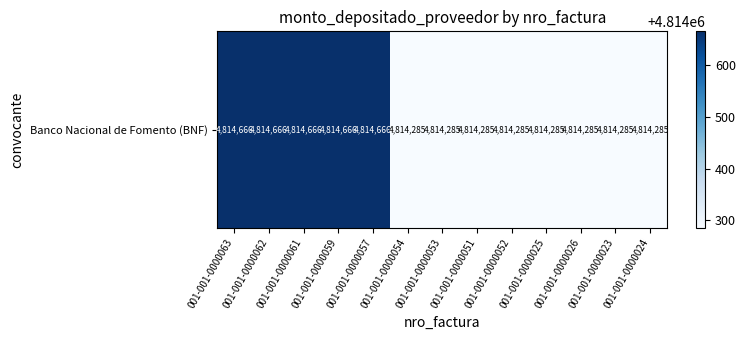

Count the number of data series in this chart.

1